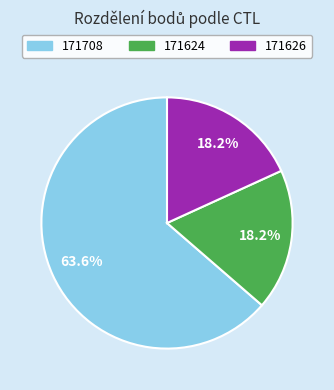

To the nearest percent, what is the difference between the largest and smallest slice percentages?

45%